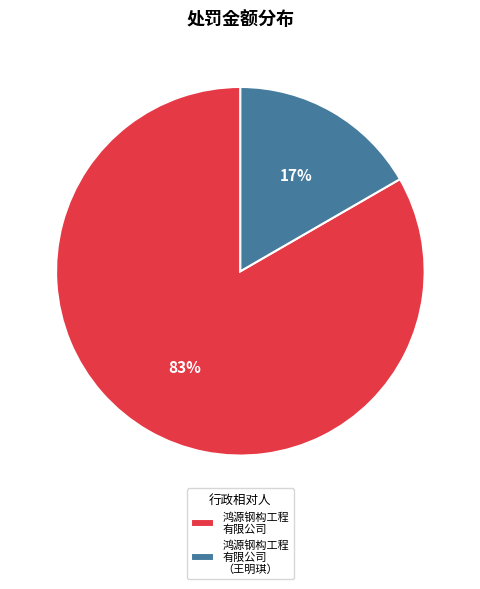

How many segments does this pie chart have?

2